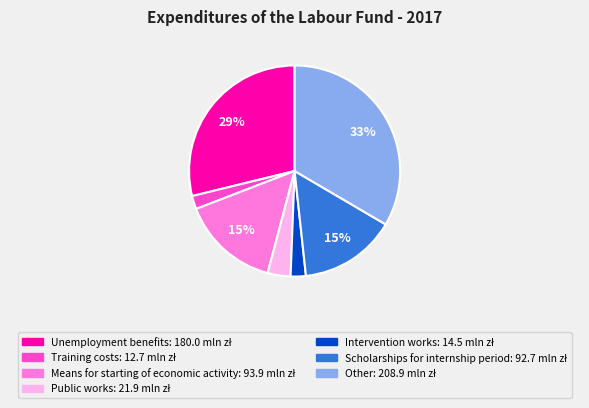

To the nearest percent, what is the difference between the Unemployment benefits and Training costs slice percentages?

27%